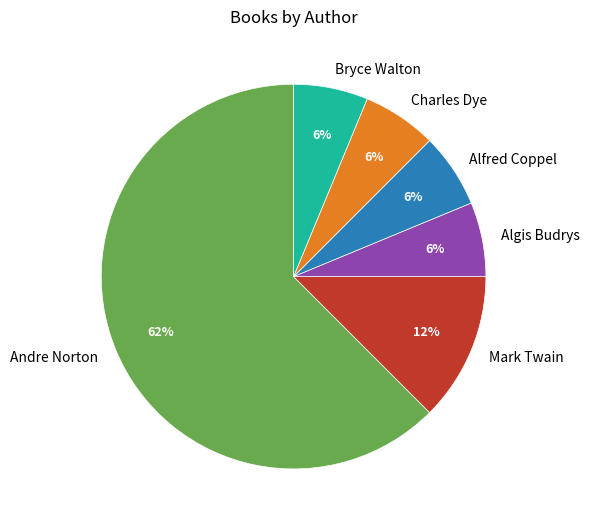

How many slices are in this pie chart?

6